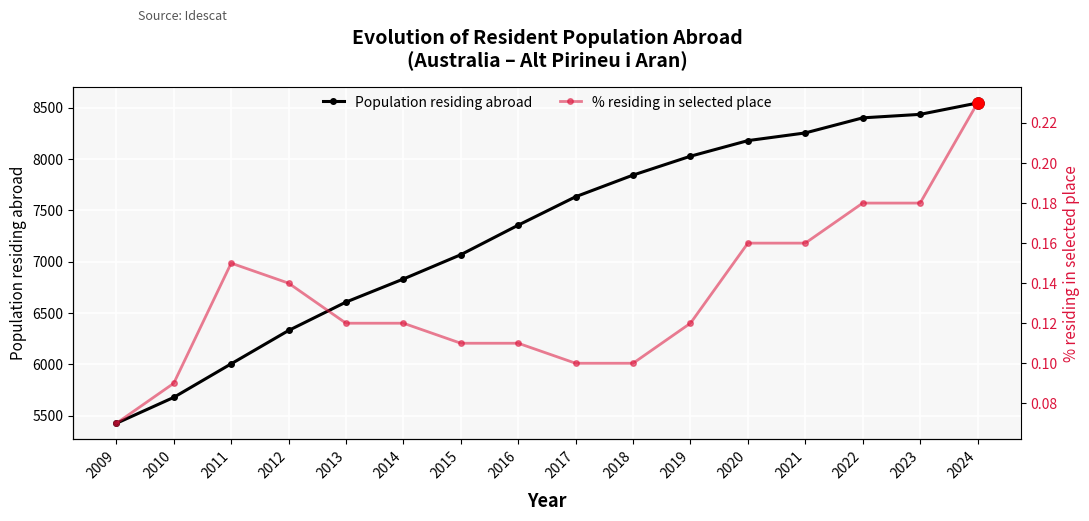

What is the spread (max minus min) of values at 2021?

8255.8